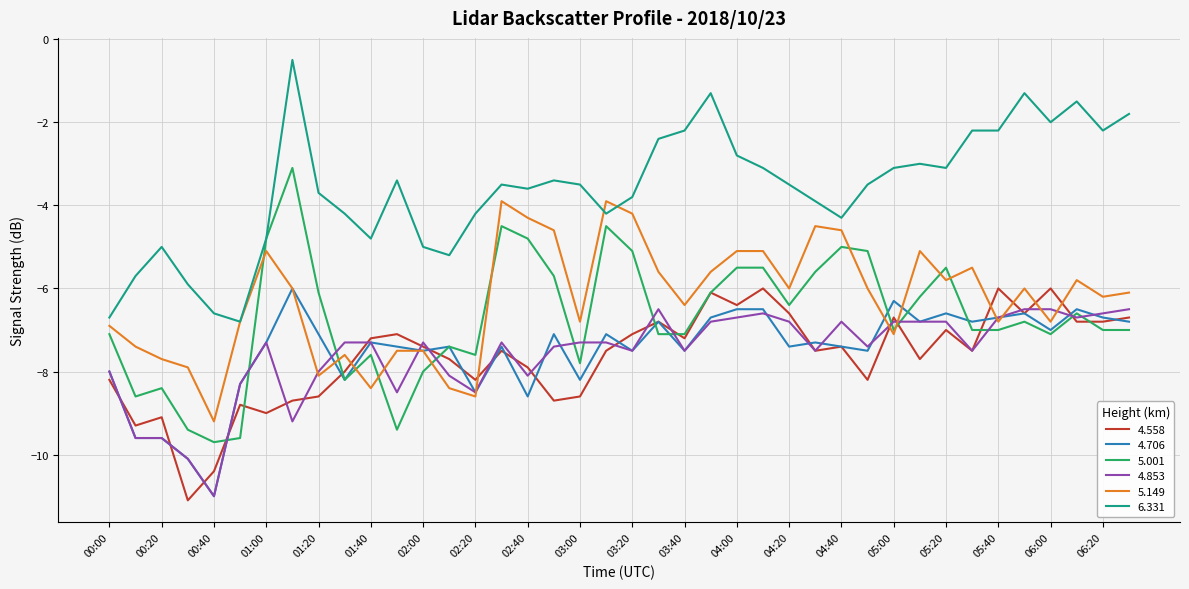

What is the lowest value of the 4.853 series?

-11.0